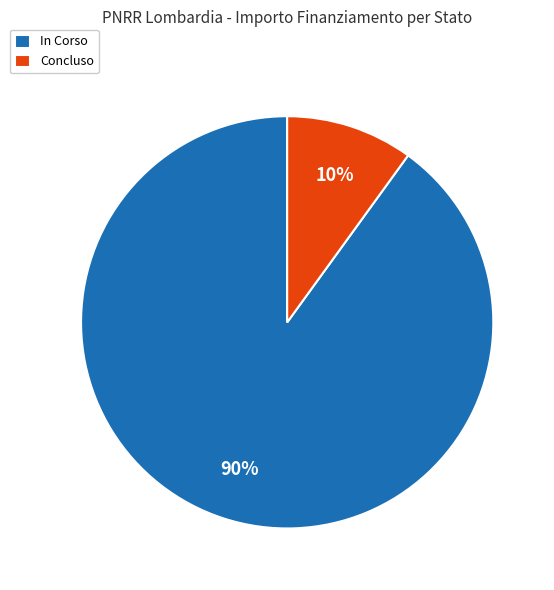

Combined, do Concluso and In Corso account for over 50%?

Yes